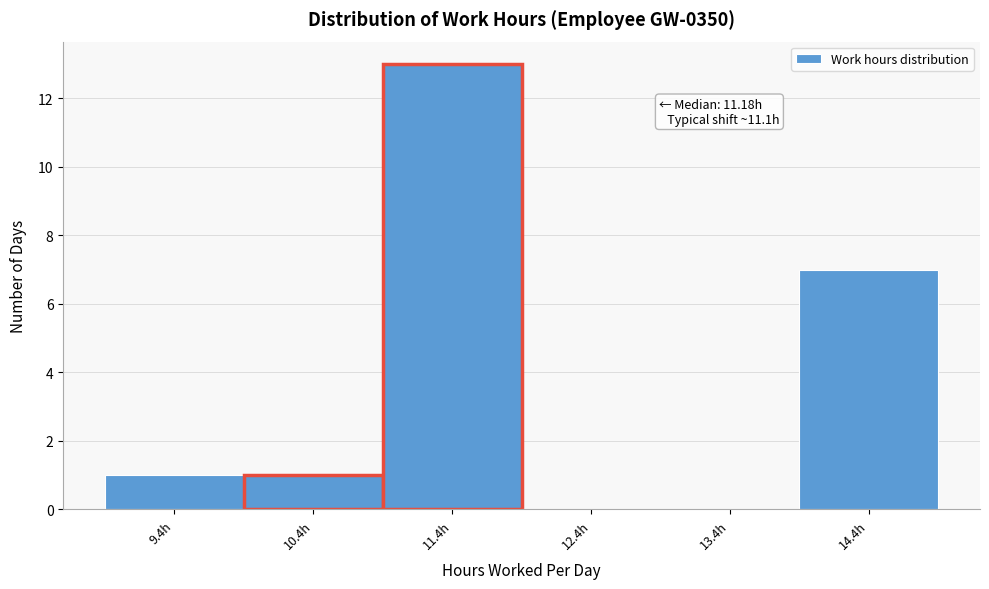

Which range on the x-axis has the tallest bar?

10.89 to 11.89